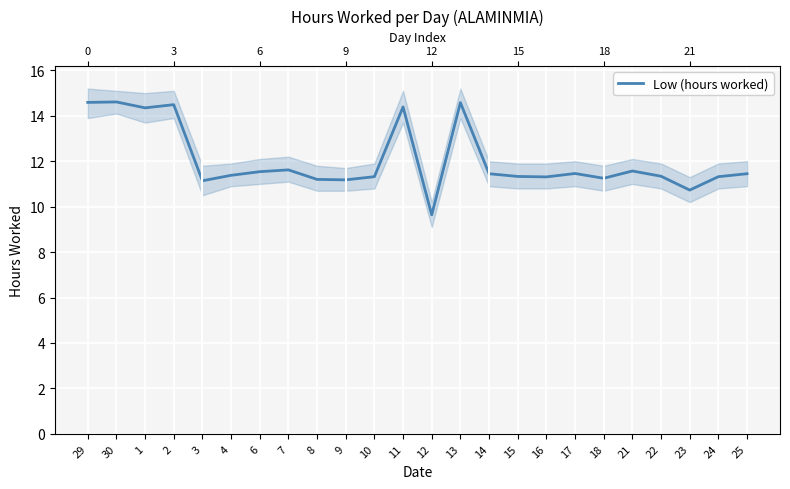

At which label is the value closest to 12?

7